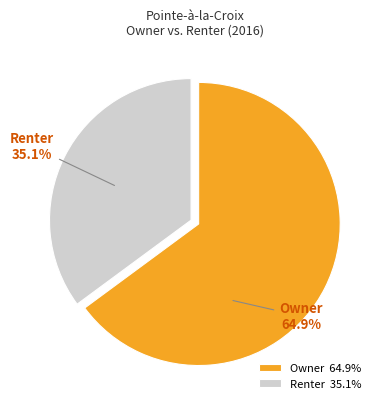

To the nearest percent, what is the difference between the Owner and Renter slice percentages?

30%